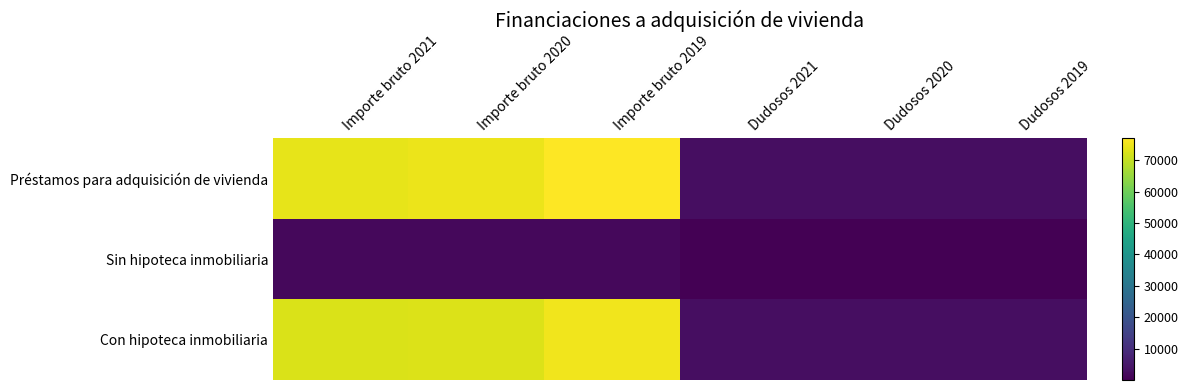

What is the total value across all series at Importe bruto 2020?

149378